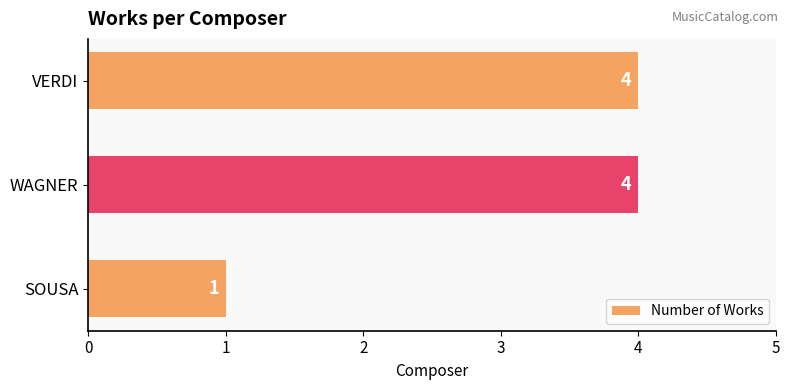

True or false: the data shows 4 at WAGNER.

True